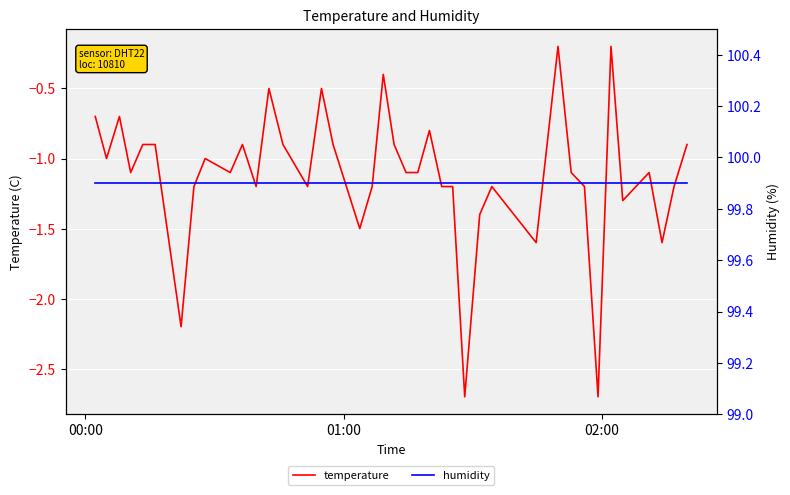

What are all the series names shown in the legend?

temperature, humidity